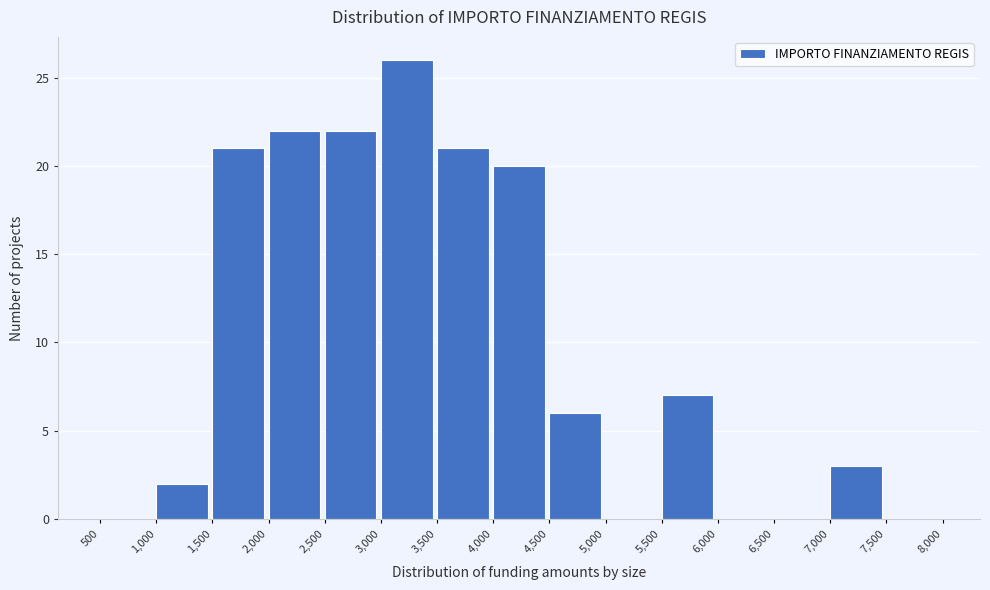

Reading left to right, list every bar in this chart as the range it spans on the x-axis followed by its height. The values are not printed on the chart, so give them approximately, as read against the axis.

500 to 1,000: 0
1,000 to 1,500: 2
1,500 to 2,000: 21
2,000 to 2,500: 22
2,500 to 3,000: 22
3,000 to 3,500: 26
3,500 to 4,000: 21
4,000 to 4,500: 20
4,500 to 5,000: 6
5,000 to 5,500: 0
5,500 to 6,000: 7
6,000 to 6,500: 0
6,500 to 7,000: 0
7,000 to 7,500: 3
7,500 to 8,000: 0